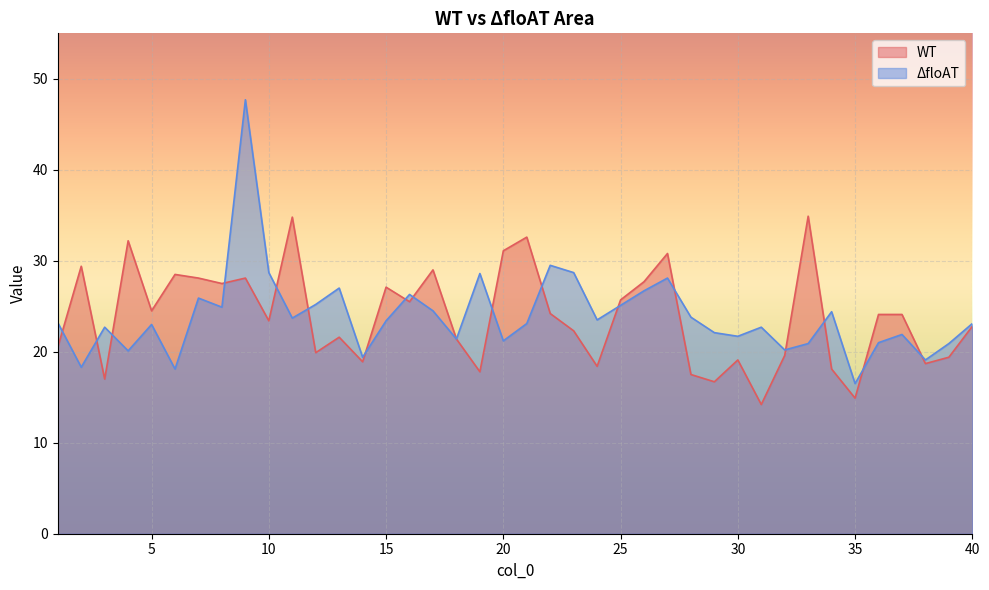

Which series has the largest range (max minus min)?

ΔfloAT